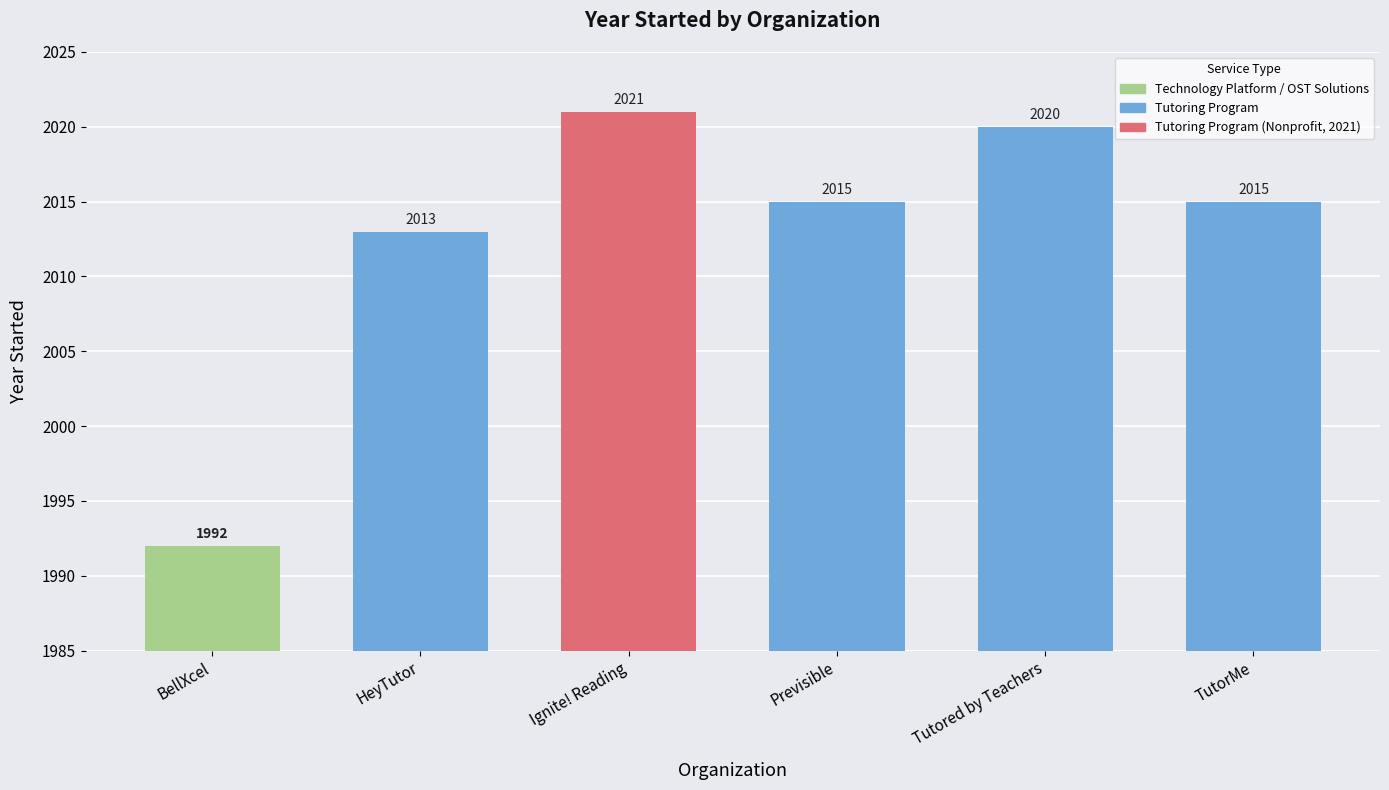

Reading left to right, list all the values displayed in this chart.

1992	2013	2021	2015	2020	2015